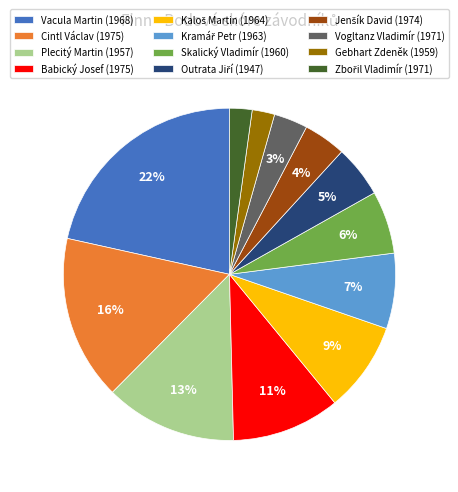

Combined, do Cintl Václav (1975) and Vogltanz Vladimír (1971) account for over 50%?

No